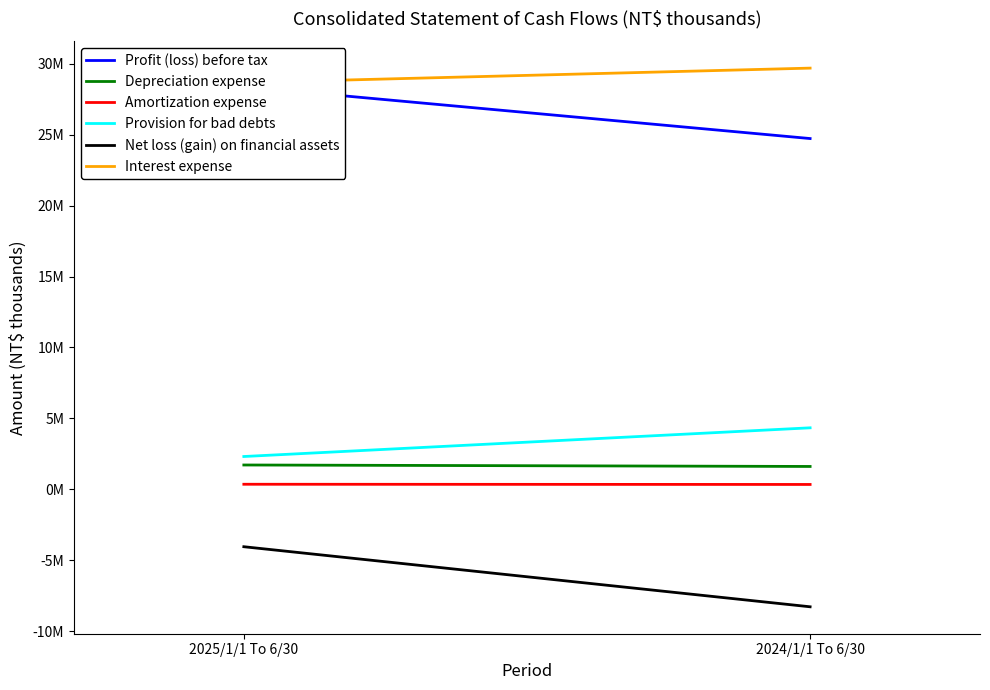

How many Profit (loss) before tax values are between 24730569 and 28388229?

2